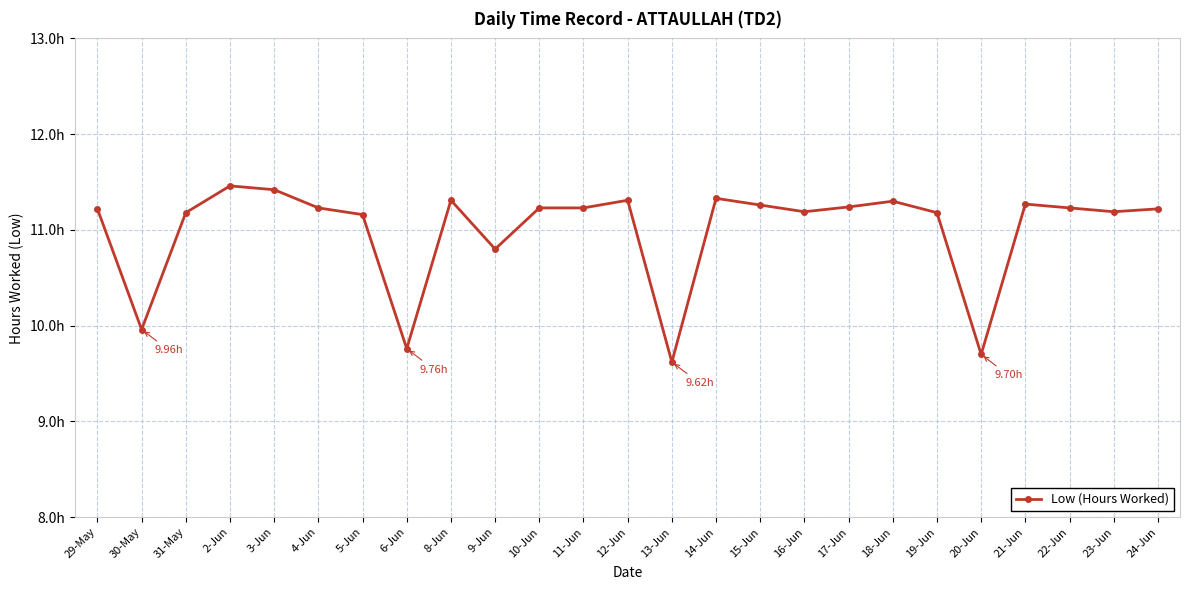

What is the difference between the maximum and minimum values?

1.8